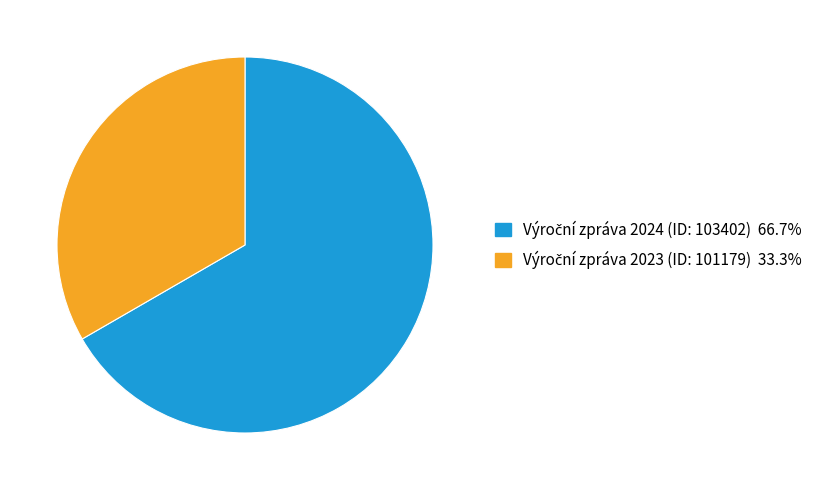

Does any single category account for the majority?

Yes